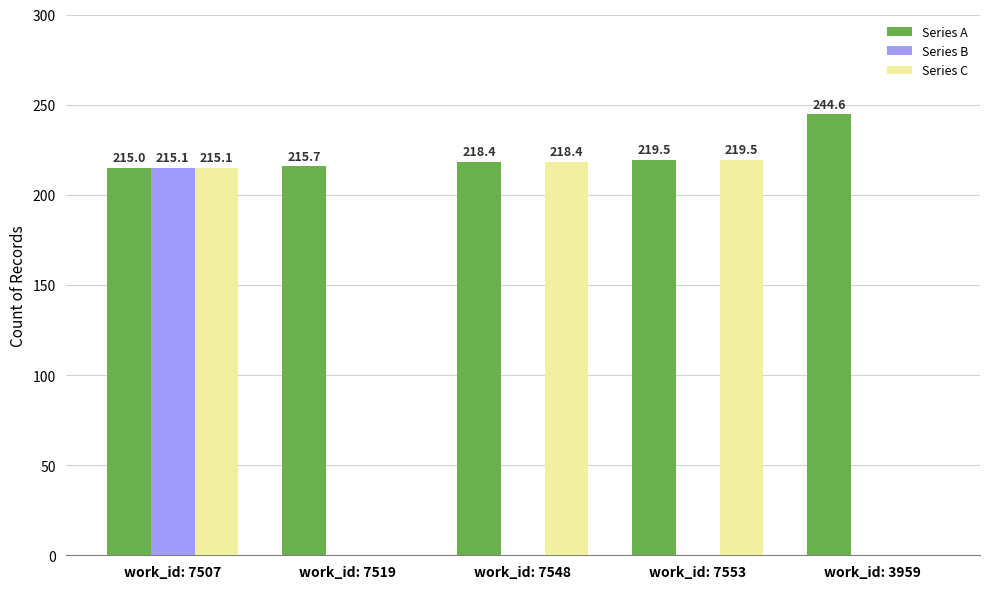

Is the value of Series B at work_id: 7507 greater than the value of Series A at work_id: 7548?

No